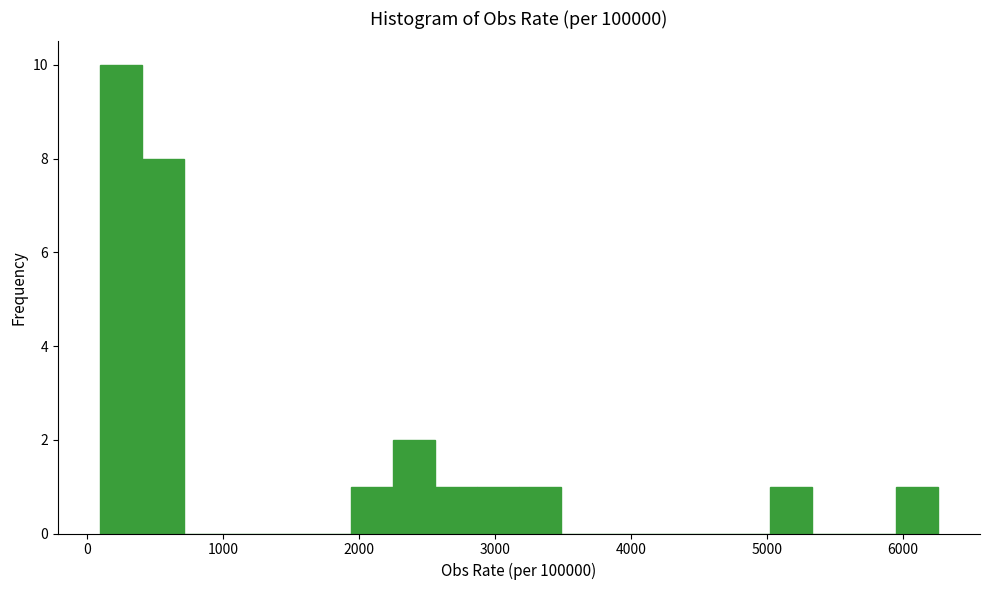

Read against the x-axis, roughly where is the centre of the tallest bar?

200